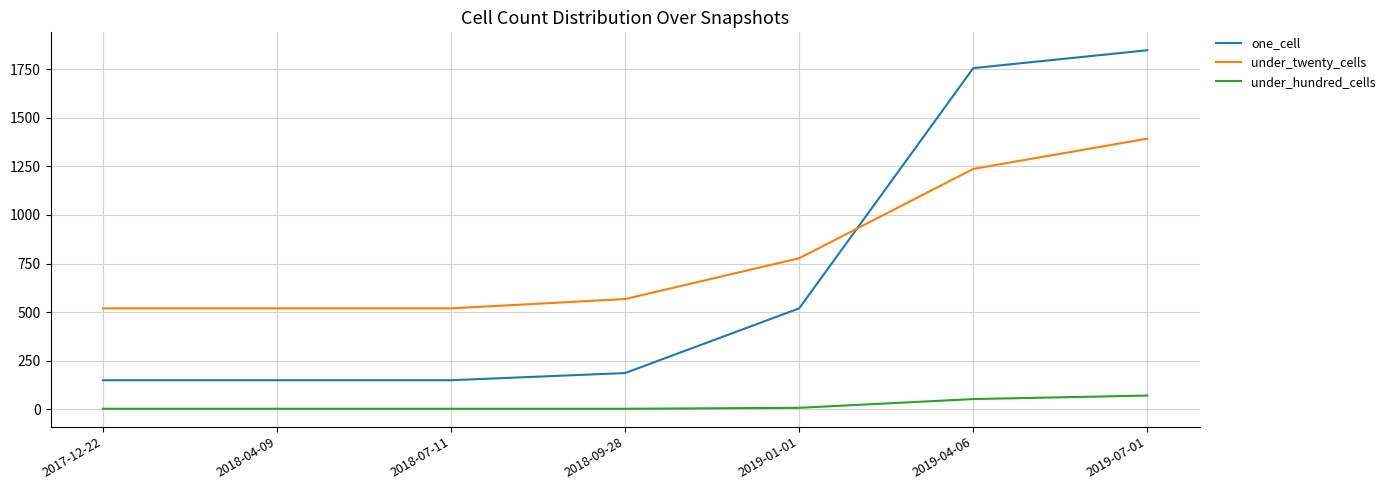

List the series in order of their peak value, lowest first.

under_hundred_cells, under_twenty_cells, one_cell